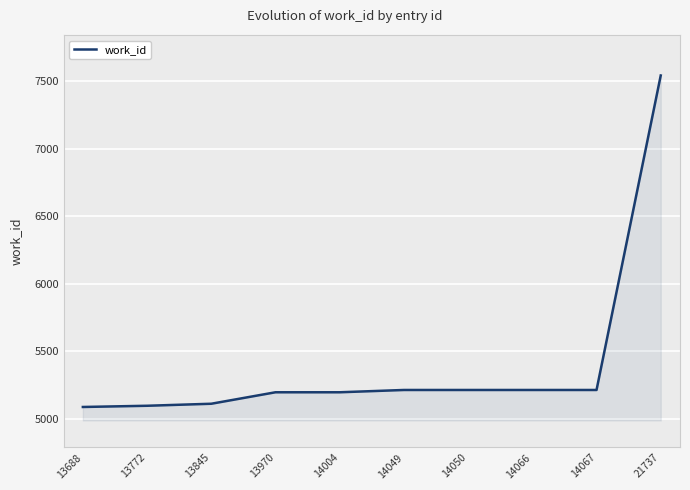

Between 13688 and 21737, which is larger?

21737